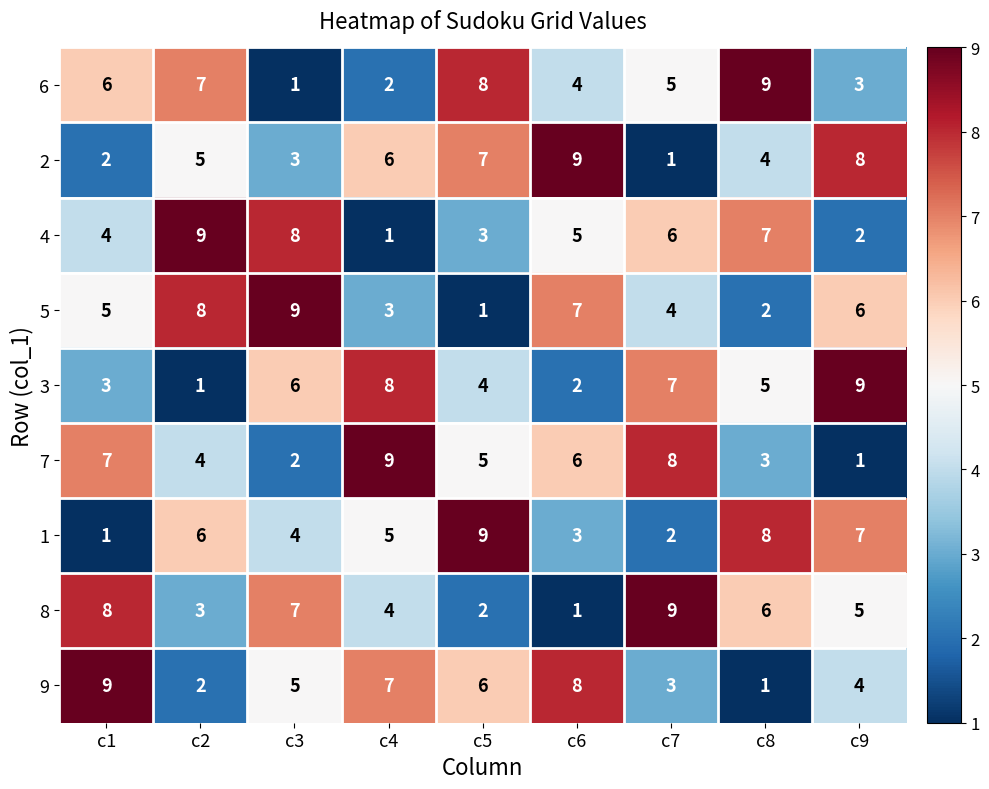

What is the difference between the highest and lowest values at c1?

8